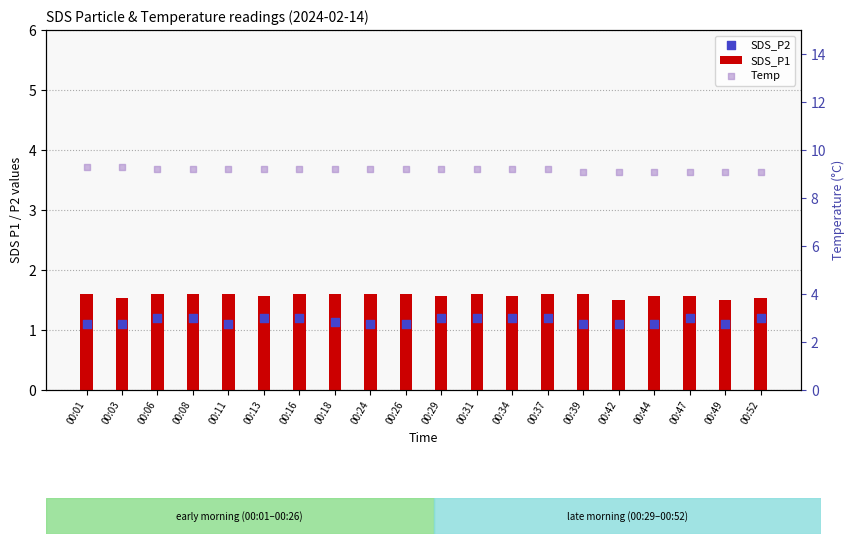

At which category is the sum across all series the highest?

00:01